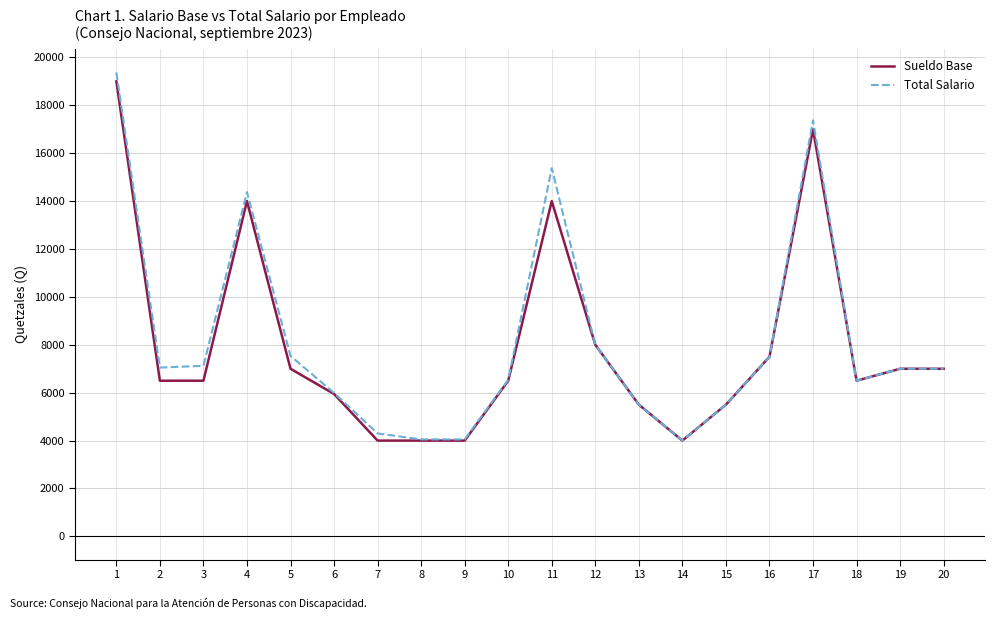

Is the value of Total Salario at 2 greater than the value of Sueldo Base at 14?

Yes